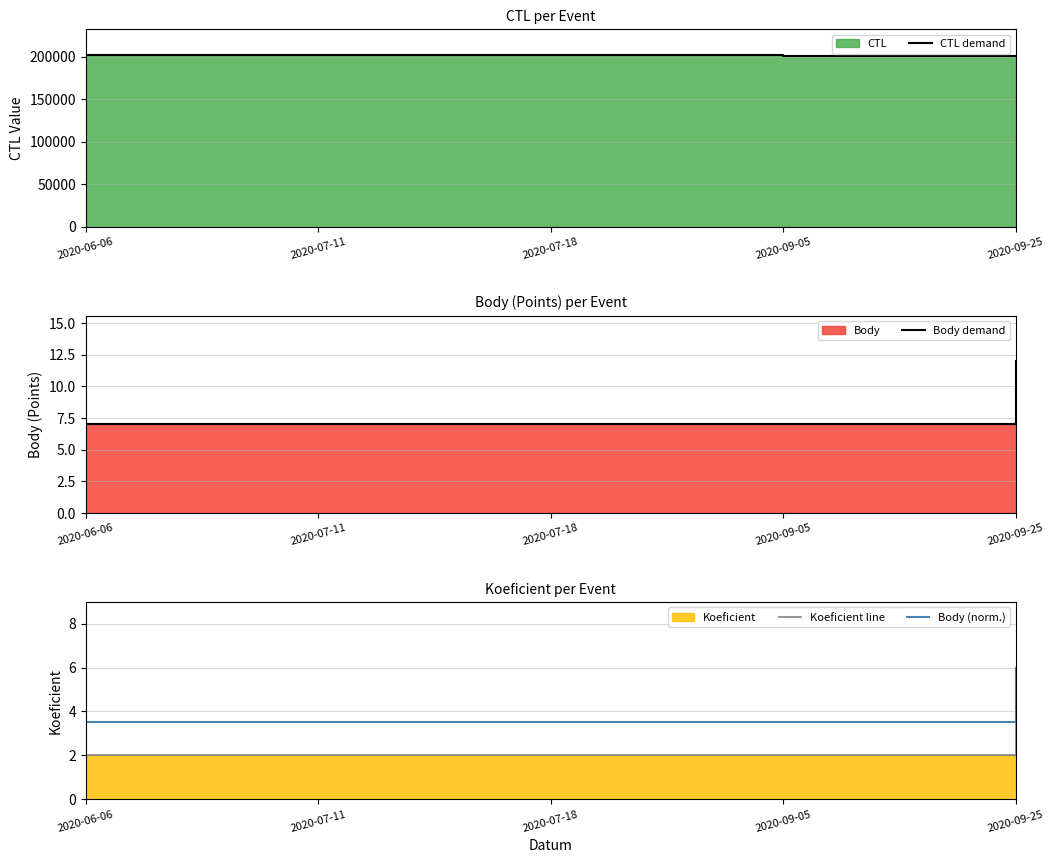

True or false: Body demand and CTL demand intersect in this chart.

False